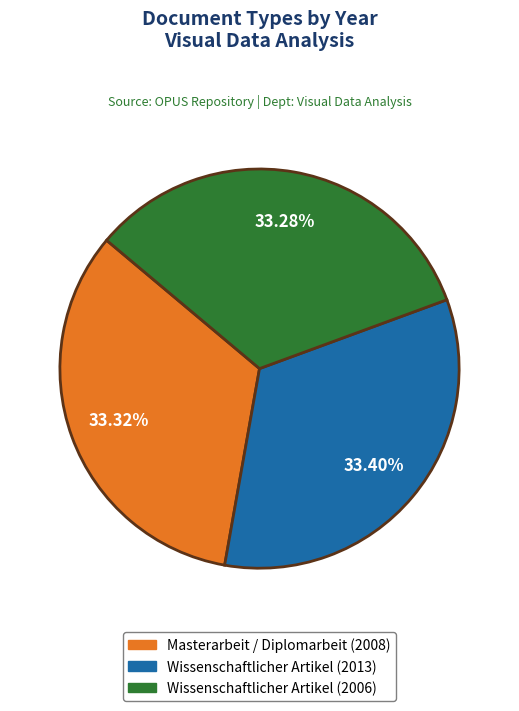

Count the number of slices in the pie.

3